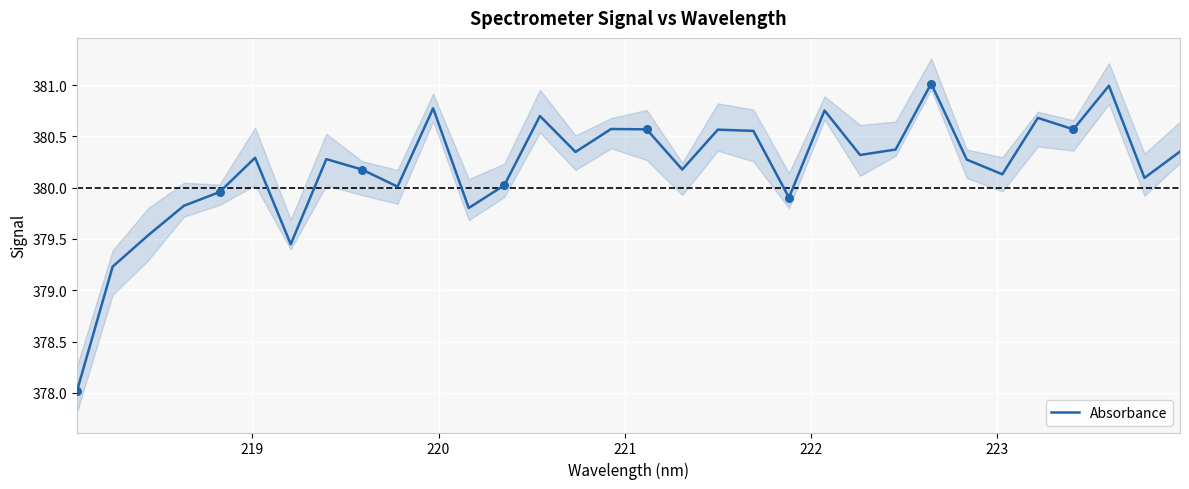

What is the minimum value for Absorbance?

378.0